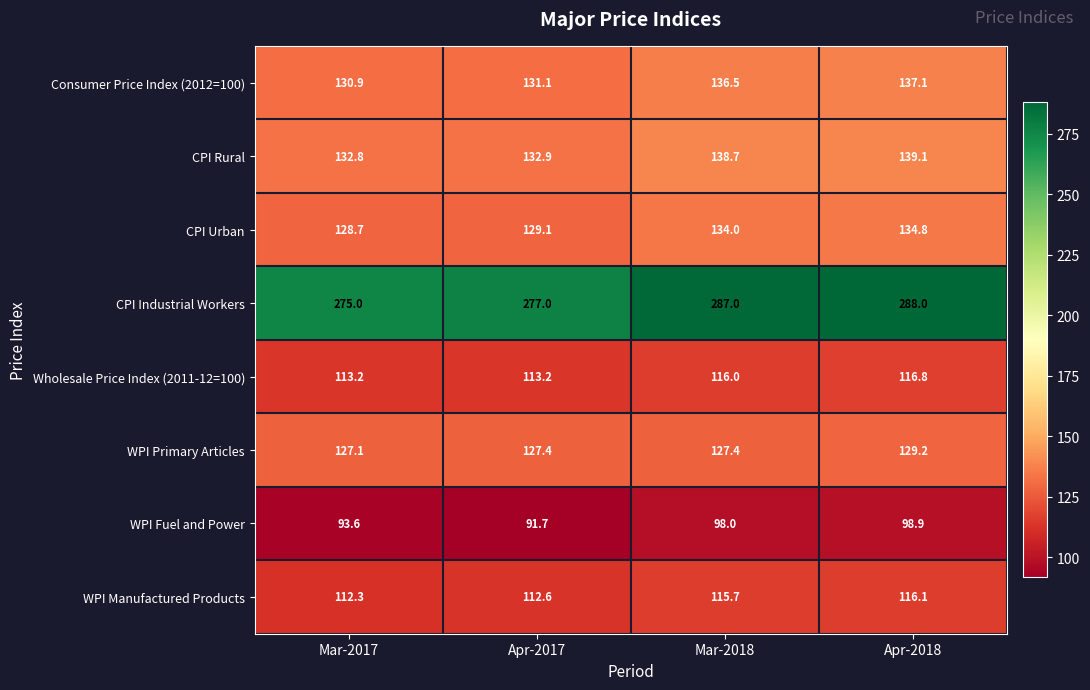

Rank the series at Mar-2017 from highest to lowest value.

CPI Industrial Workers, CPI Rural, Consumer Price Index (2012=100), CPI Urban, WPI Primary Articles, Wholesale Price Index (2011-12=100), WPI Manufactured Products, WPI Fuel and Power